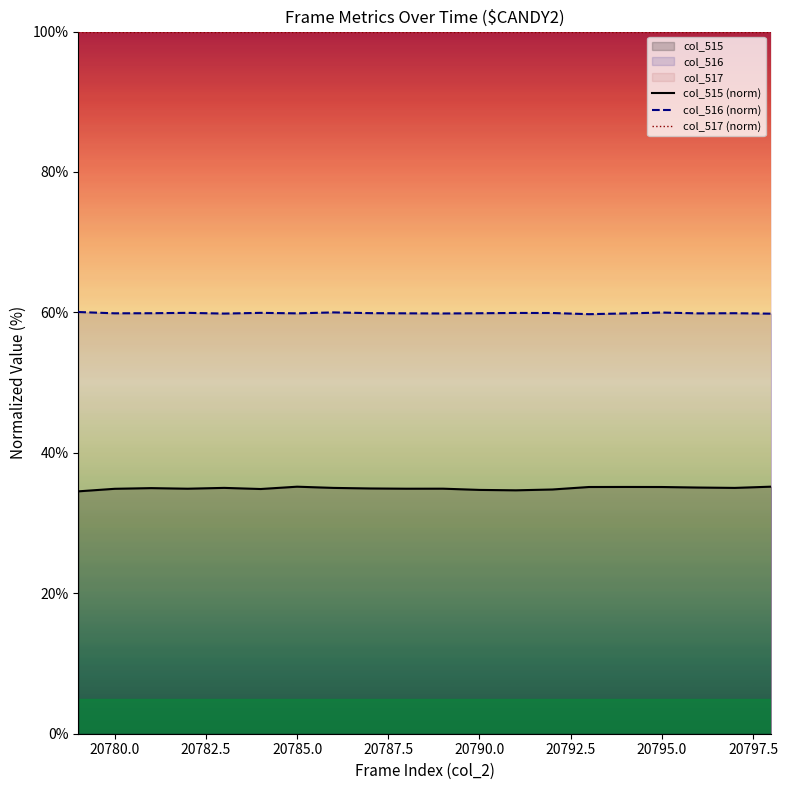

What is the smallest value displayed?

34.5